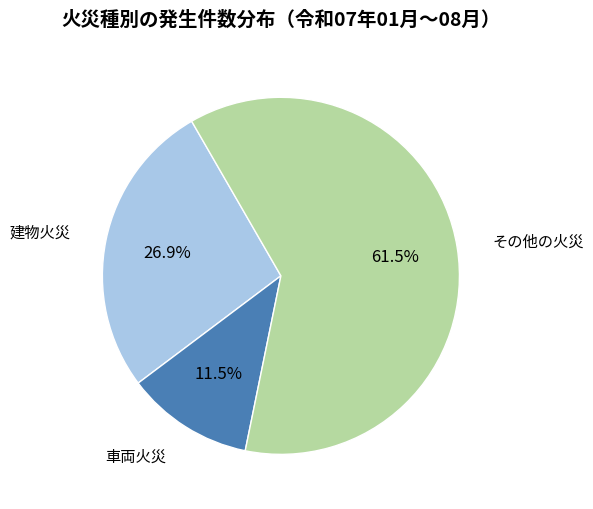

To the nearest percent, what is the difference between the その他の火災 and 建物火災 slice percentages?

35%